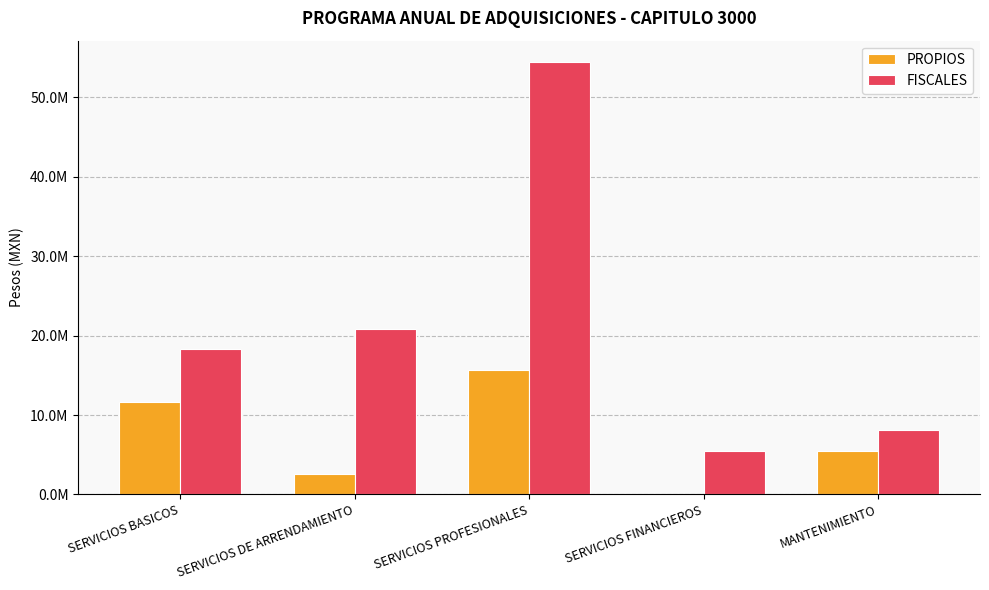

What are all the series names shown in the legend?

PROPIOS, FISCALES